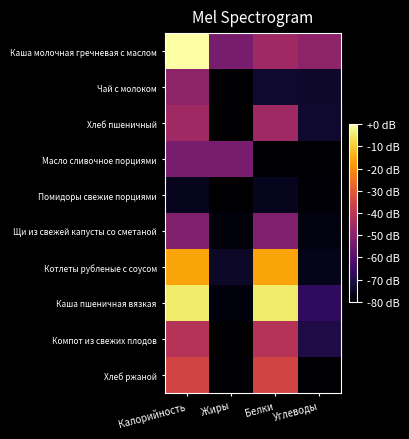

Between Углеводы and Калорийность, which is larger?

Калорийность